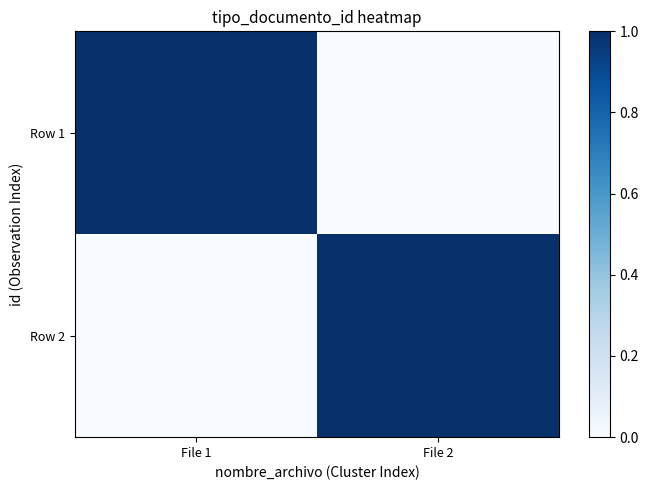

At which category is the sum across all series the highest?

File 1